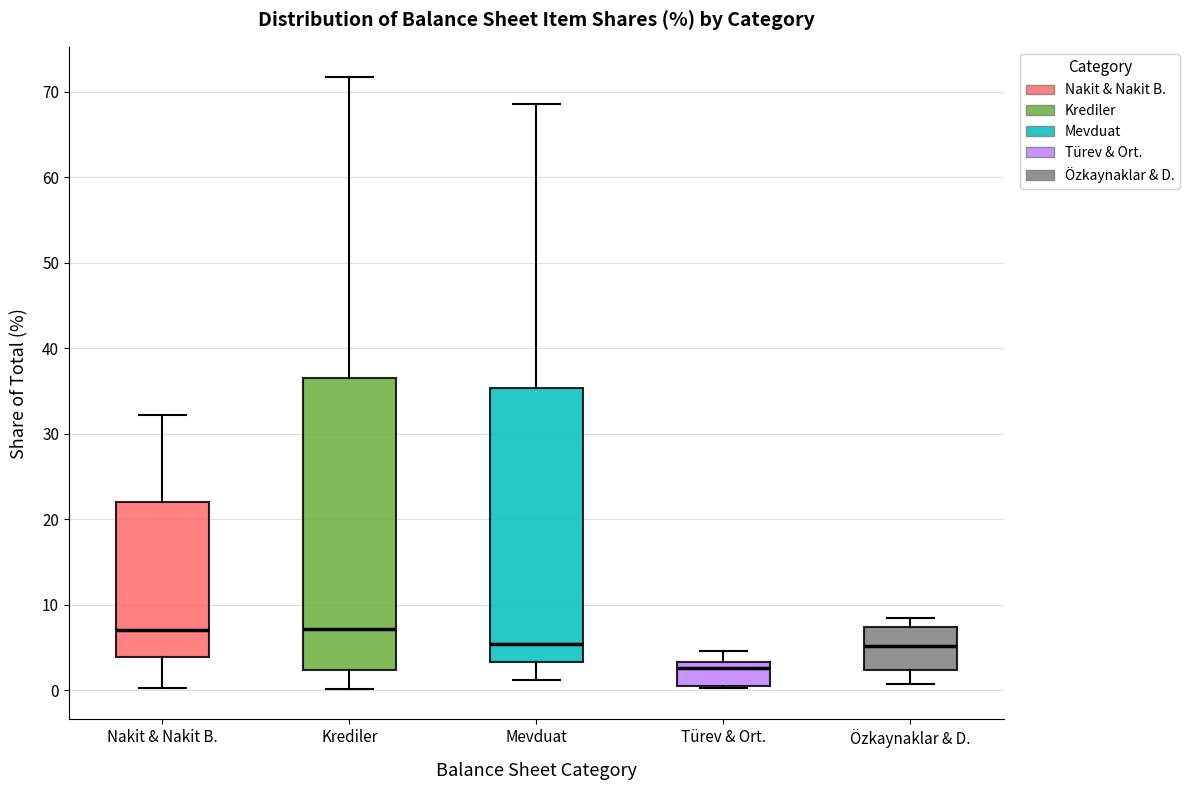

Reading left to right, read every box against the y-axis: the position of its median line, the range the box covers, and the ends of its whiskers. The values are not printed on the chart, so give them approximately, as read against the axis.

Nakit & Nakit B.: median 7, box 4 to 22, whiskers 0 to 32
Krediler: median 7, box 2 to 37, whiskers 0 to 72
Mevduat: median 5, box 3 to 35, whiskers 1 to 69
Türev & Ort.: median 3 (just below the box's upper edge), box 0 to 3, whiskers 0 to 5
Özkaynaklar & D.: median 5, box 2 to 7, whiskers 1 to 8